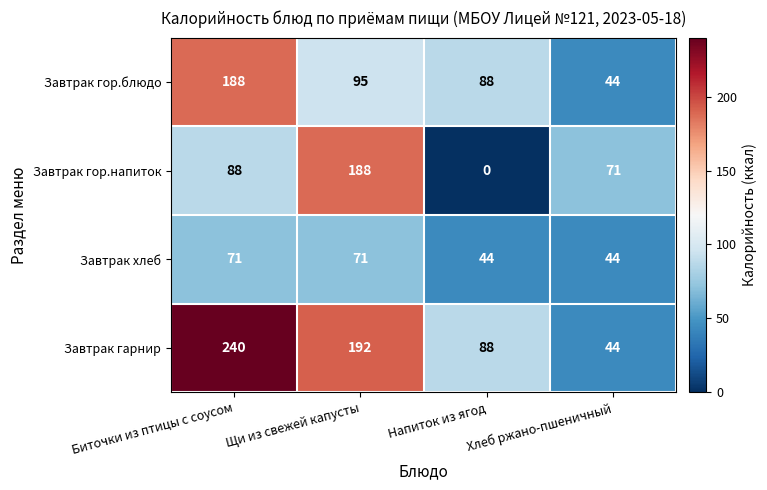

What is the average value of the Завтрак гор.блюдо series?

104